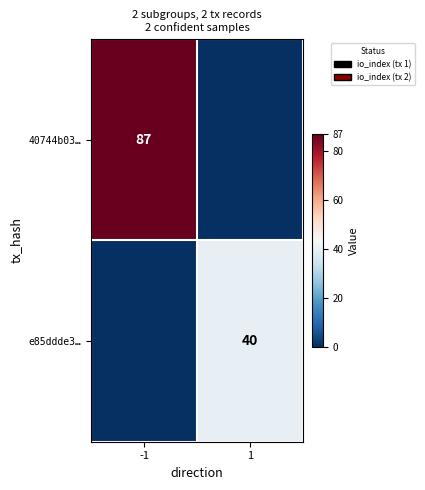

Is it true that e85ddde3… equals 24 at 1?

False